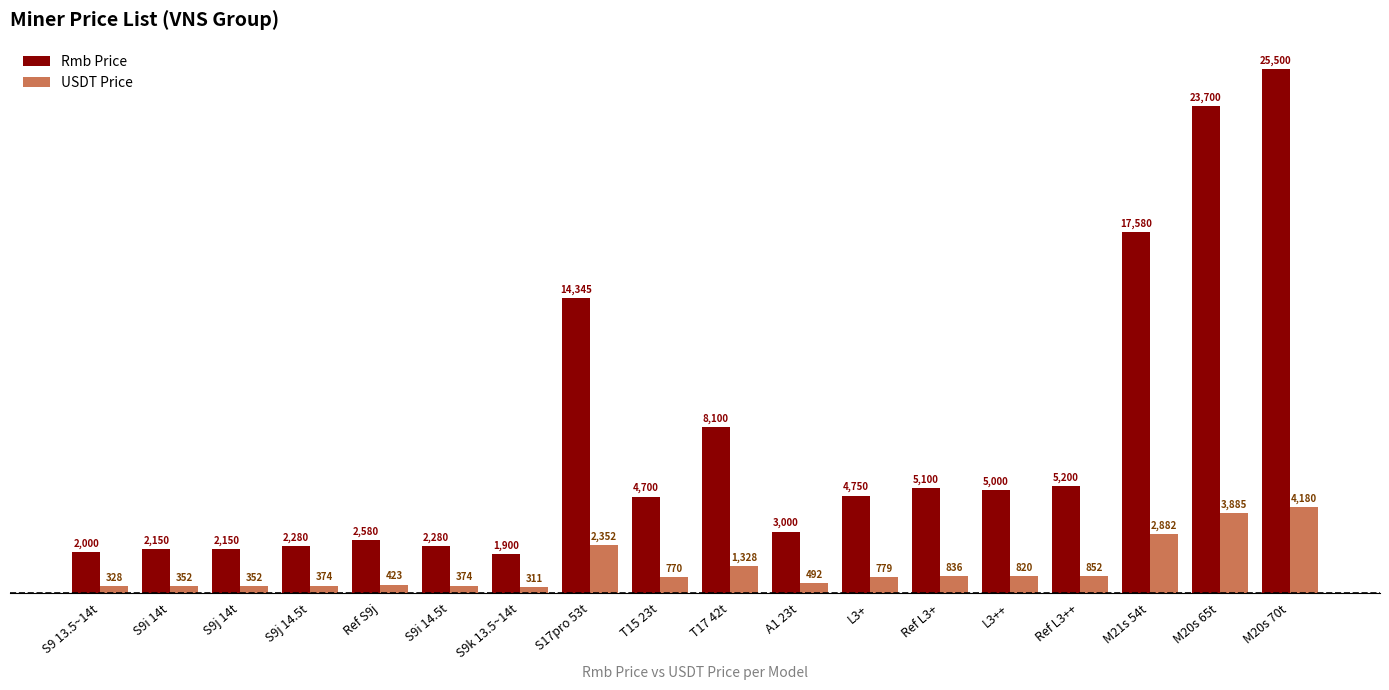

Is it true that USDT Price equals 836.1 at Ref L3+?

True